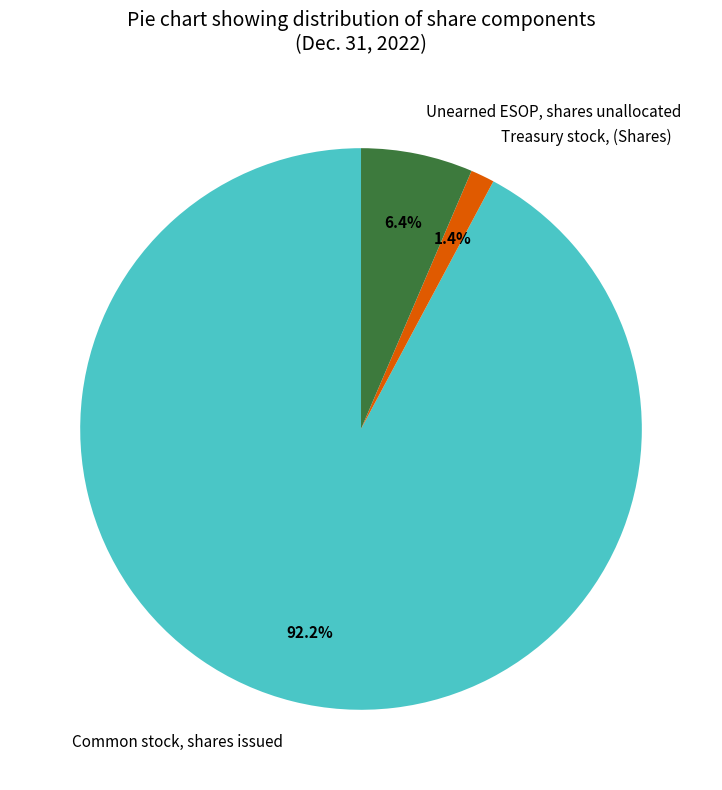

Rank the categories by value from lowest to highest.

Treasury stock, (Shares), Unearned ESOP, shares unallocated, Common stock, shares issued